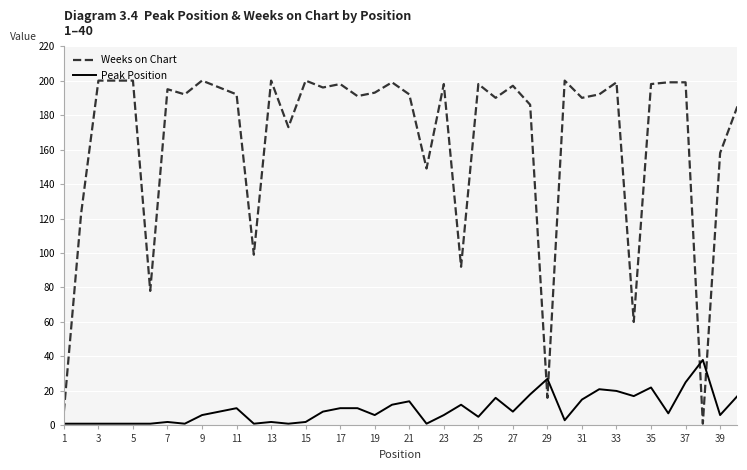

Which series has the widest spread of values?

Weeks on Chart